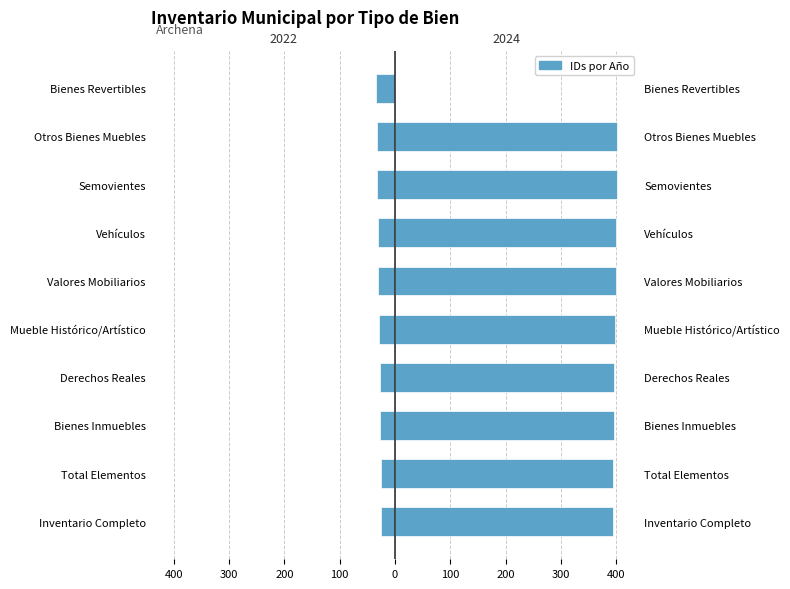

Is it true that 2024 equals 397 at Derechos Reales?

True